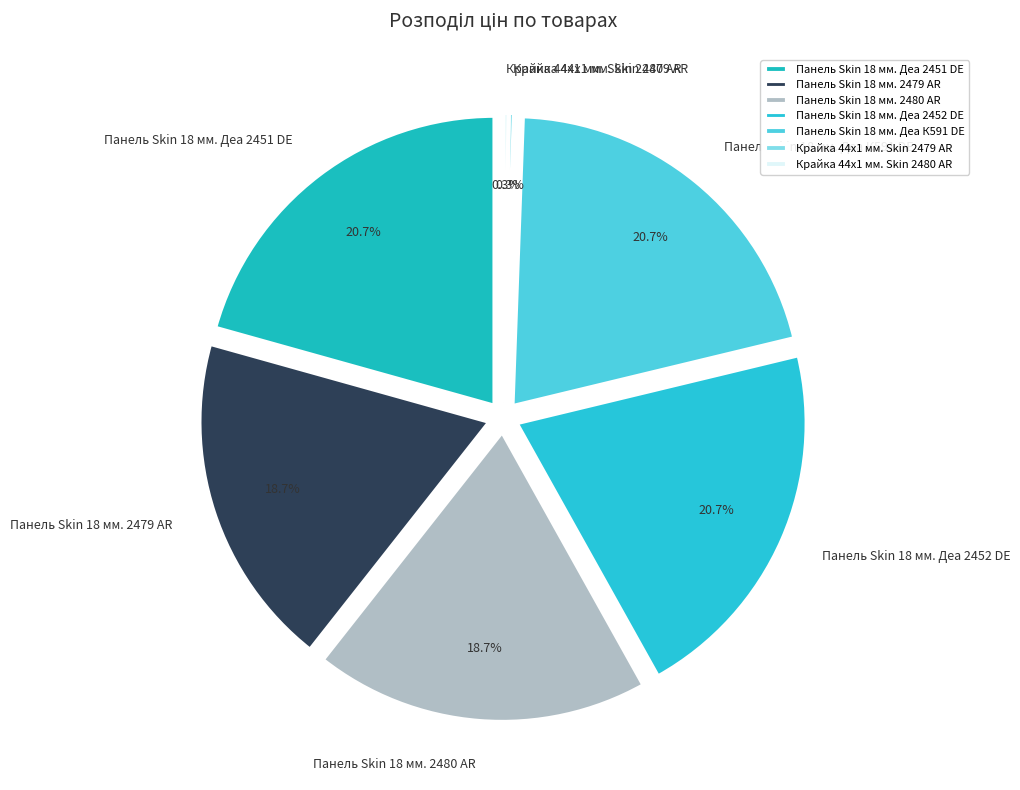

Count the number of slices in the pie.

7